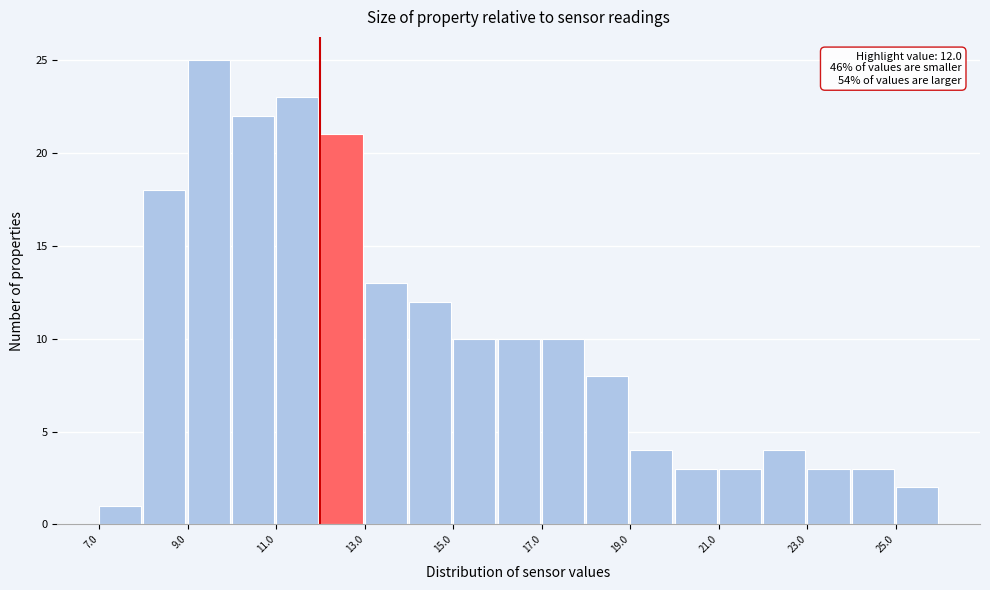

Which range on the x-axis has the tallest bar?

9 to 10